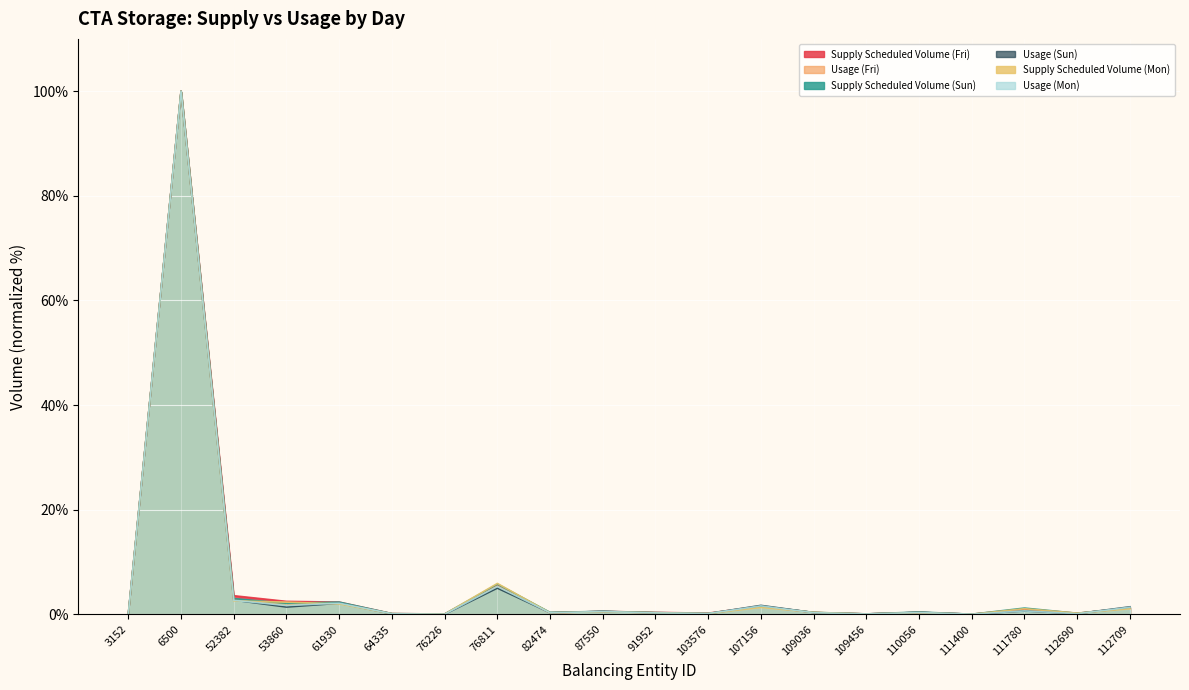

Where do Usage (Fri) and Usage (Sun) first cross each other?

76811 and 82474